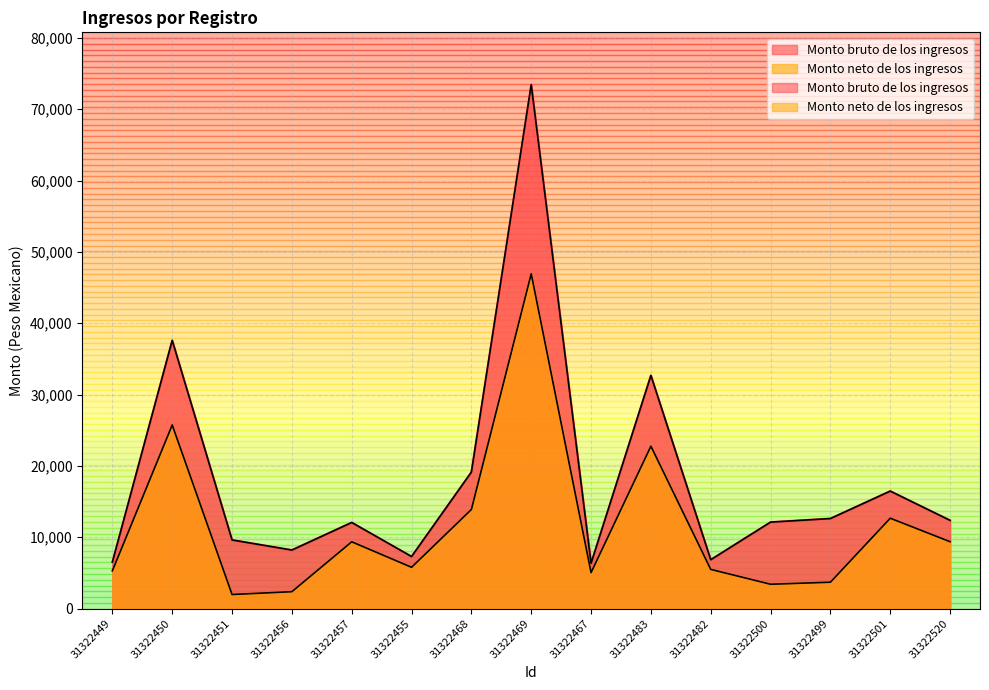

List the labels in order of Monto bruto de los ingresos value, smallest first.

31322467, 31322449, 31322482, 31322455, 31322456, 31322451, 31322457, 31322500, 31322520, 31322499, 31322501, 31322468, 31322483, 31322450, 31322469